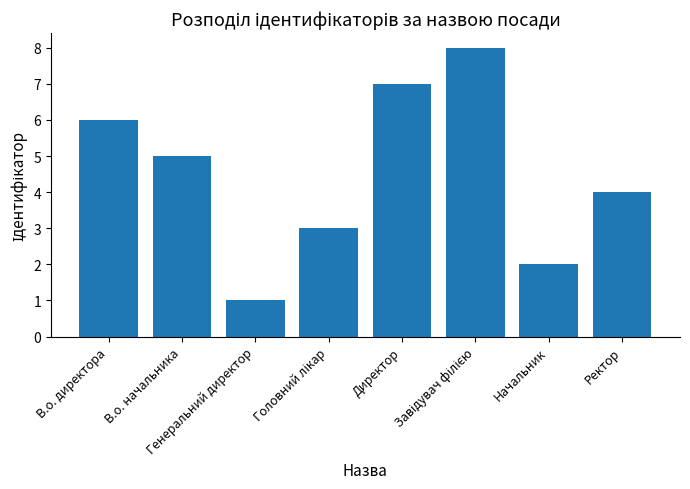

What is the difference between the maximum and minimum values?

7